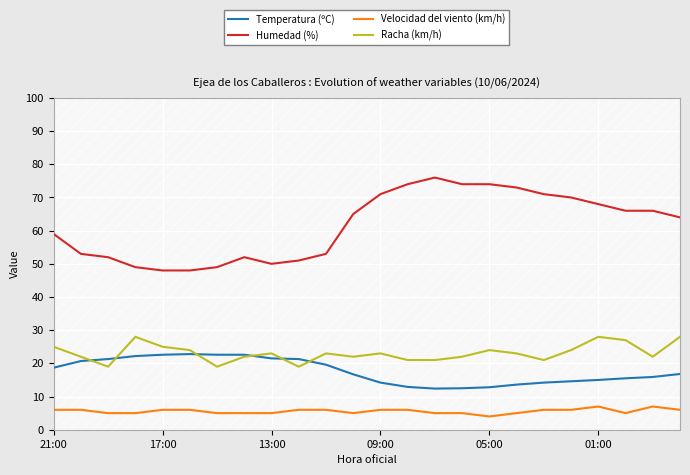

How many lines are shown in the chart?

4